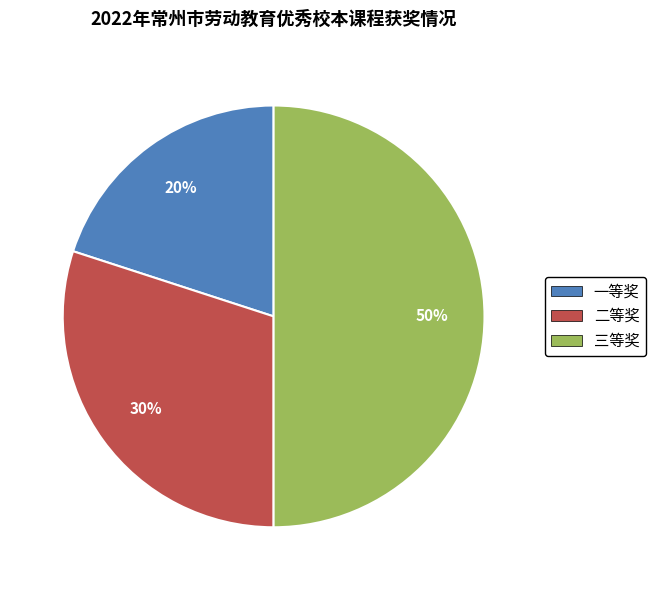

Rank the categories by value from lowest to highest.

一等奖, 二等奖, 三等奖